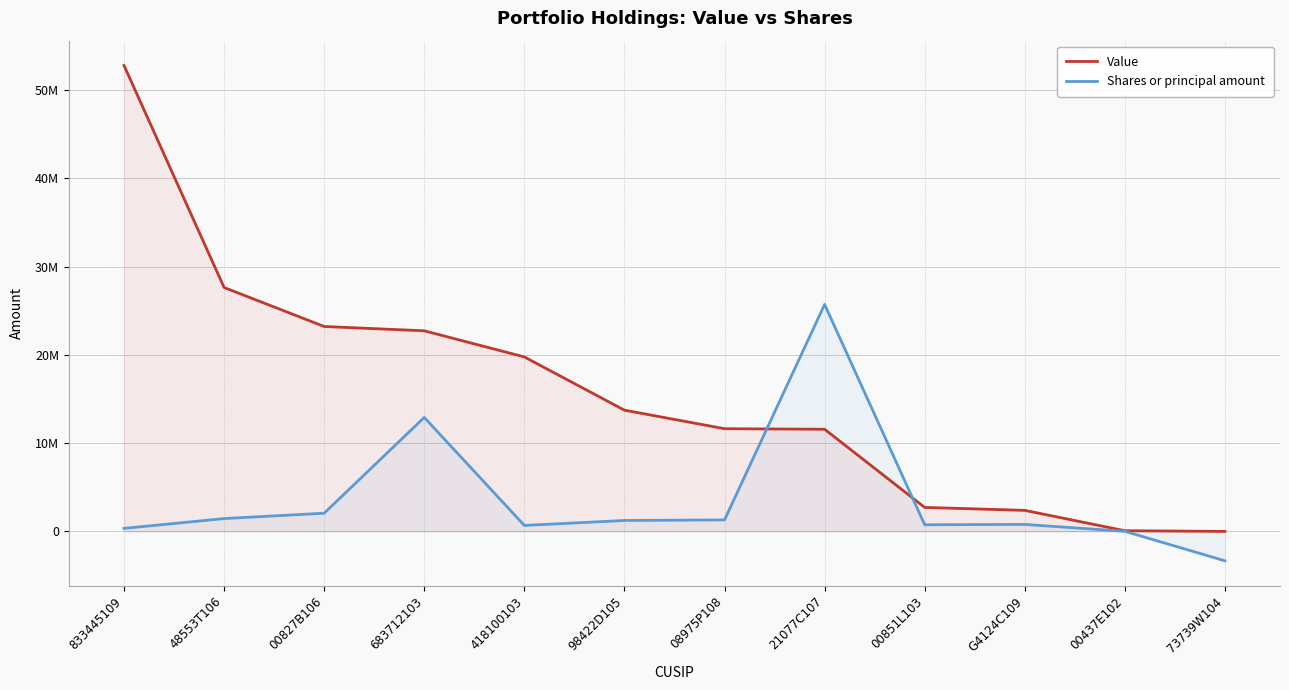

True or false: Shares or principal amount and Value cross at least once.

True